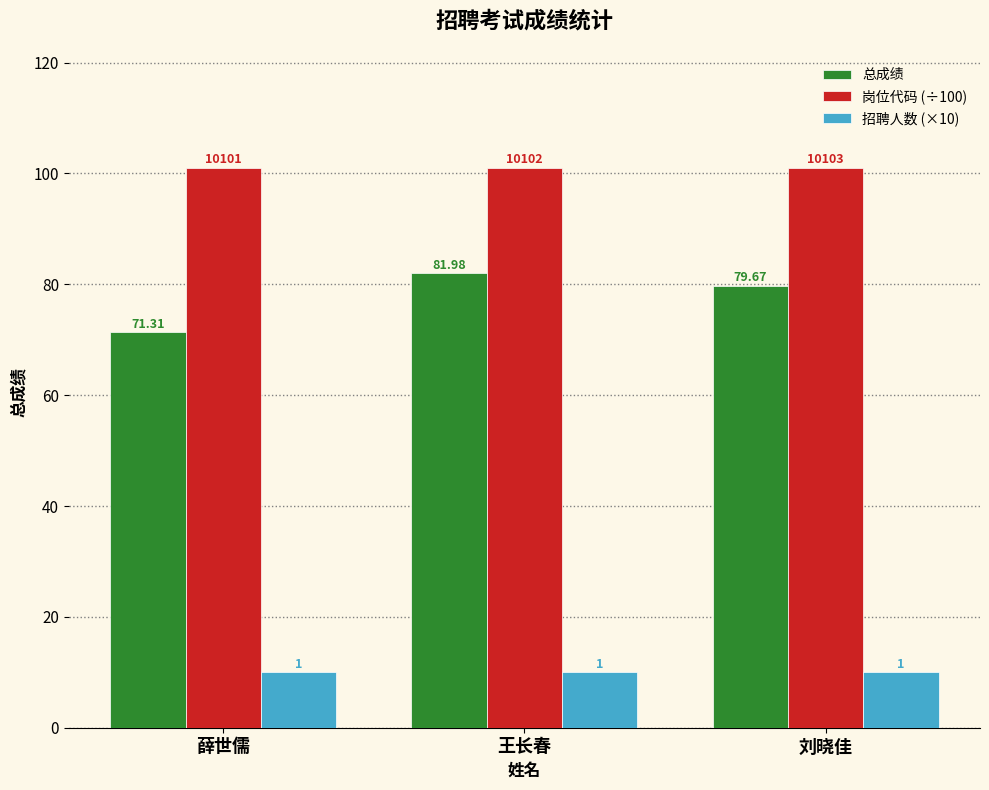

What position from the left is 薛世儒?

1